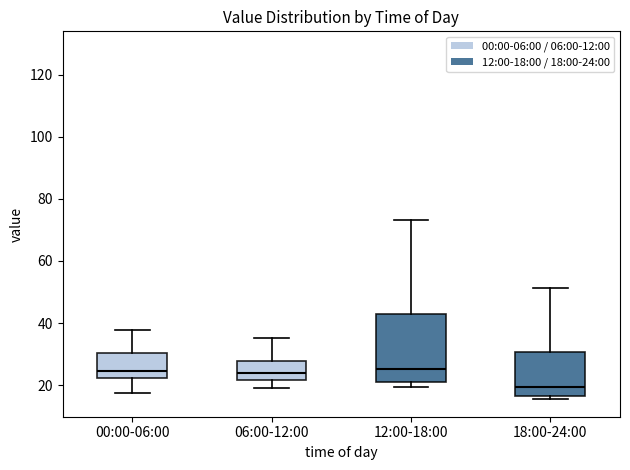

Which box is the tallest, from its lower edge to its upper edge?

12:00-18:00